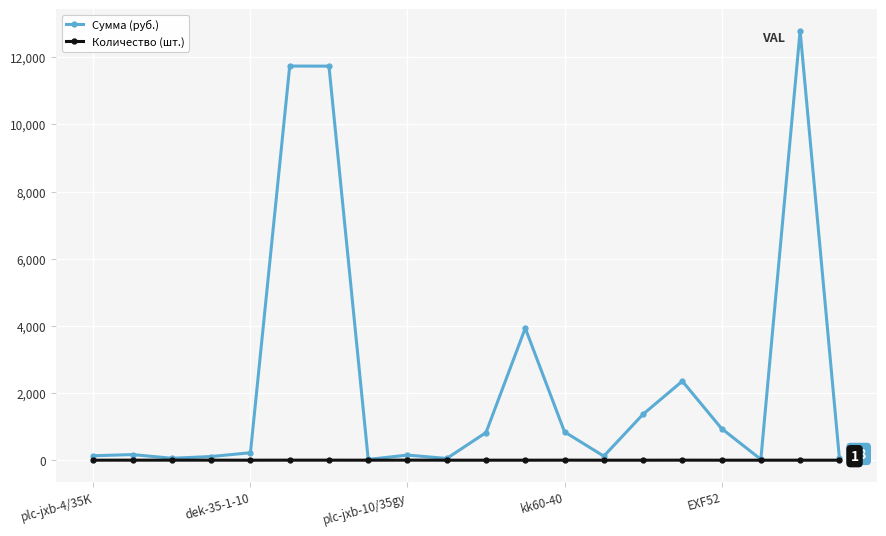

List the series in order of their overall mean, highest first.

Сумма (руб.), Количество (шт.)